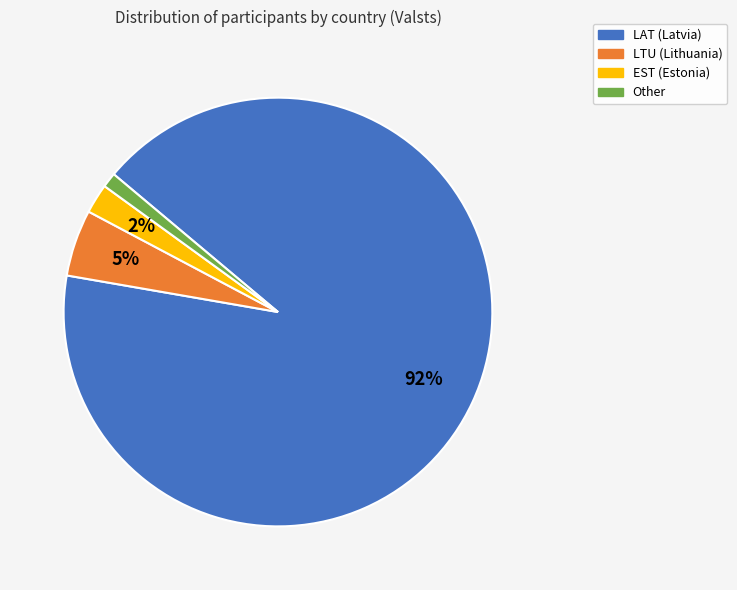

Rank the categories by value from highest to lowest.

LAT, LTU, EST, Other